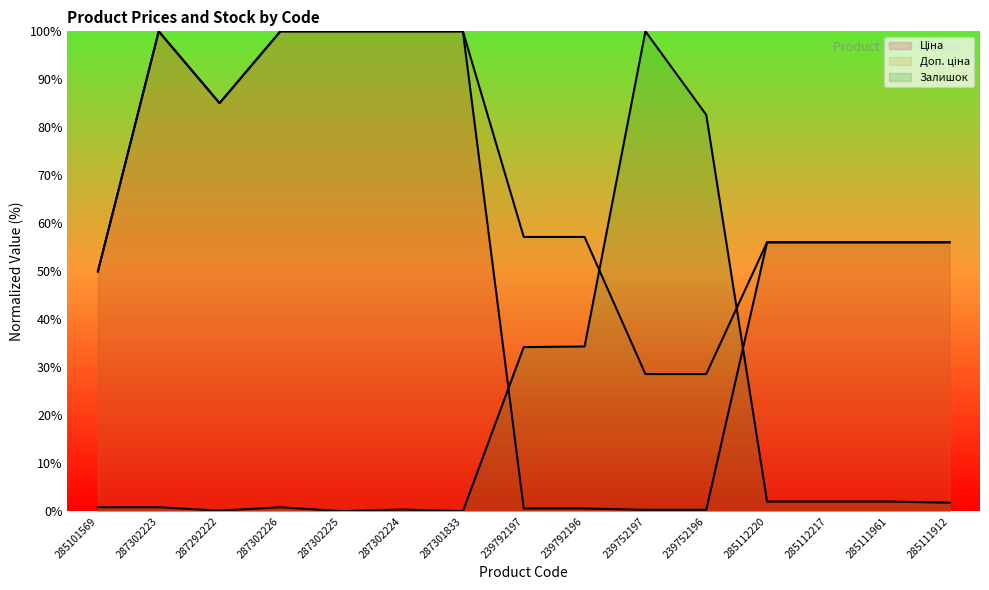

At which label is Залишок closest to 50?

239792196